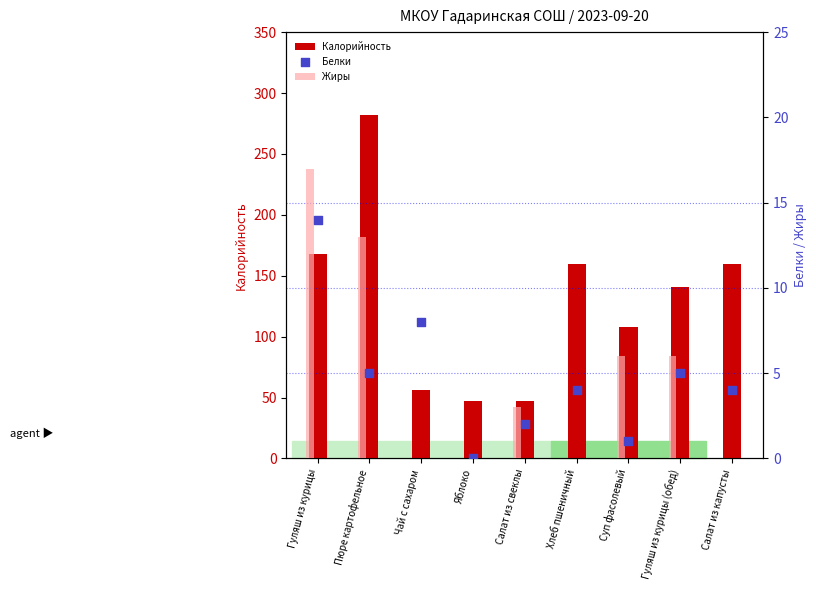

Which series reaches the minimum Y coordinate?

Жиры